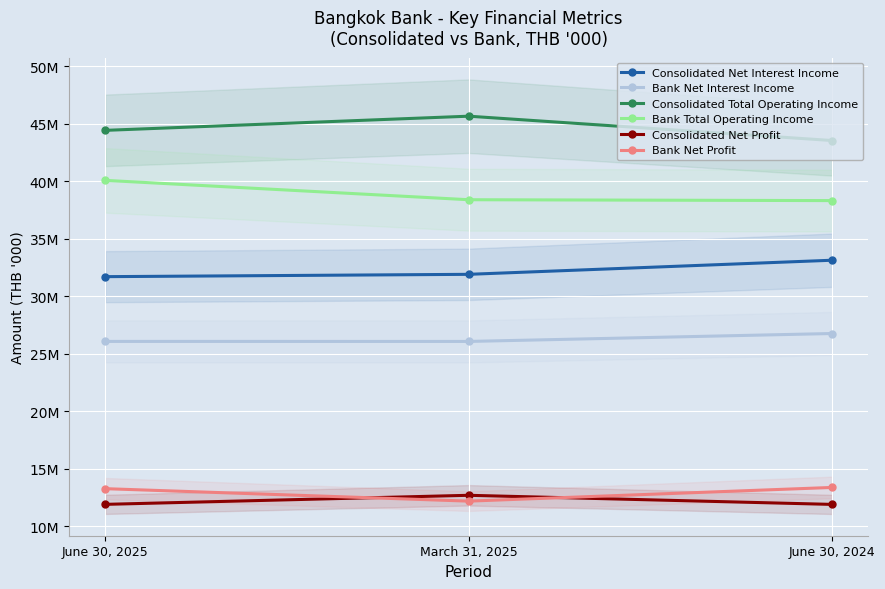

Count the number of data series in this chart.

6